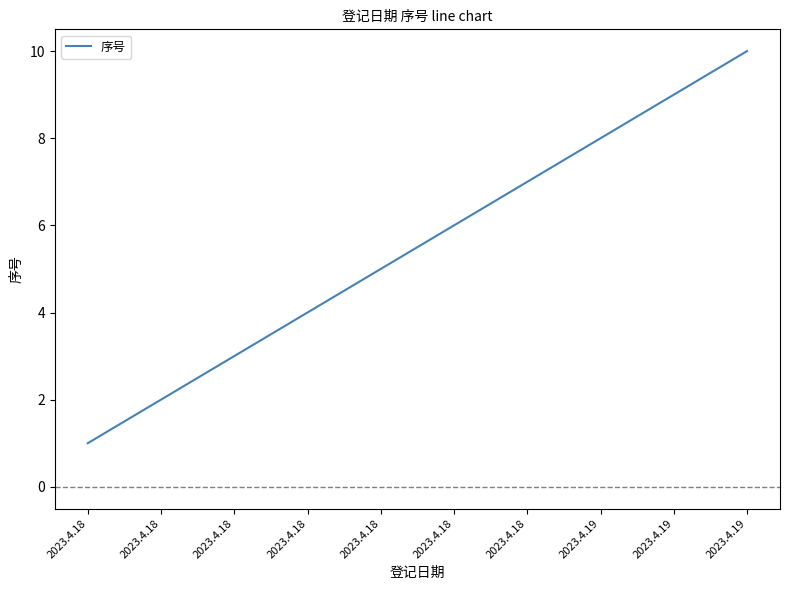

Between 2023.4.19 and 2023.4.18, which is larger?

2023.4.19